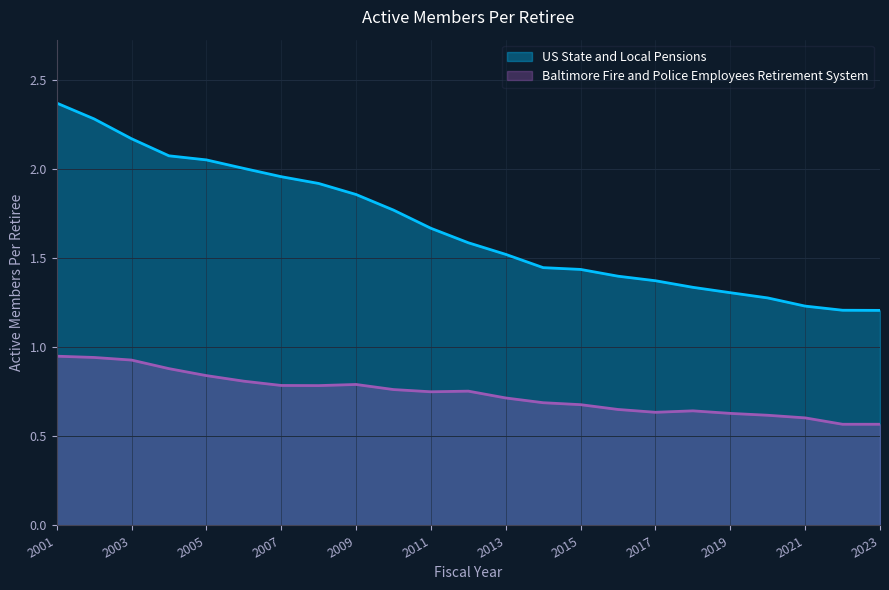

Is it true that US State and Local Pensions equals 2.3 at 2002?

True